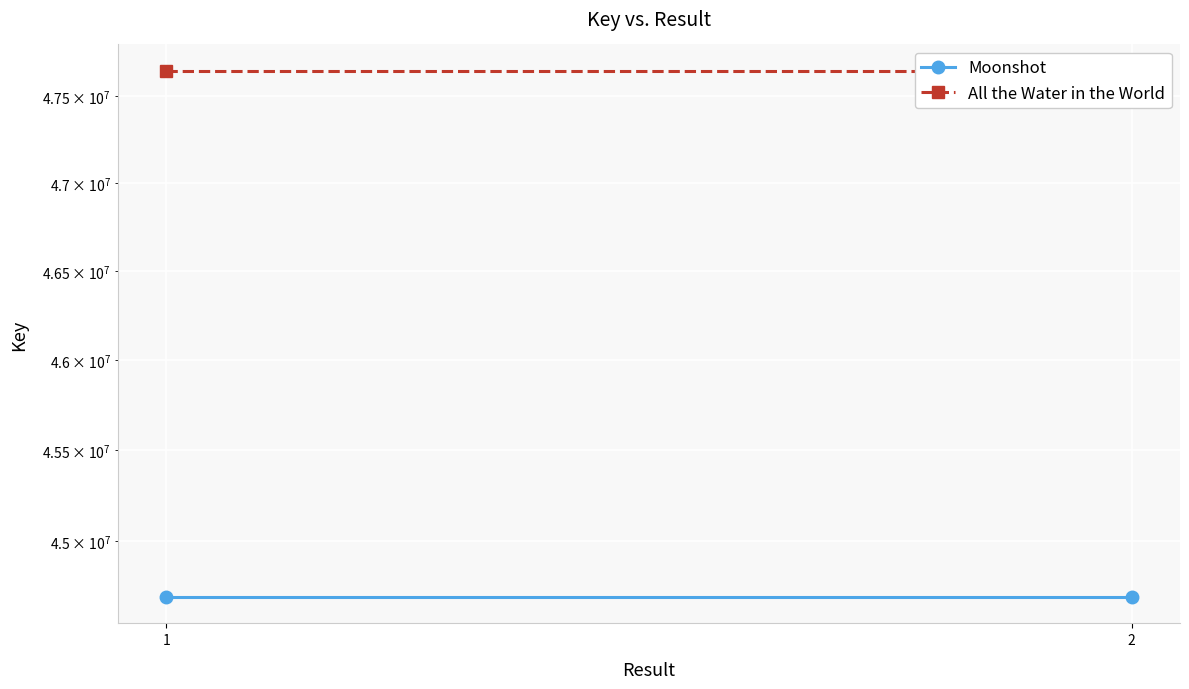

Reading left to right, transcribe all the data shown in this chart.

Moonshot: 44695299	44695299
All the Water in the World: 47646292	47646292